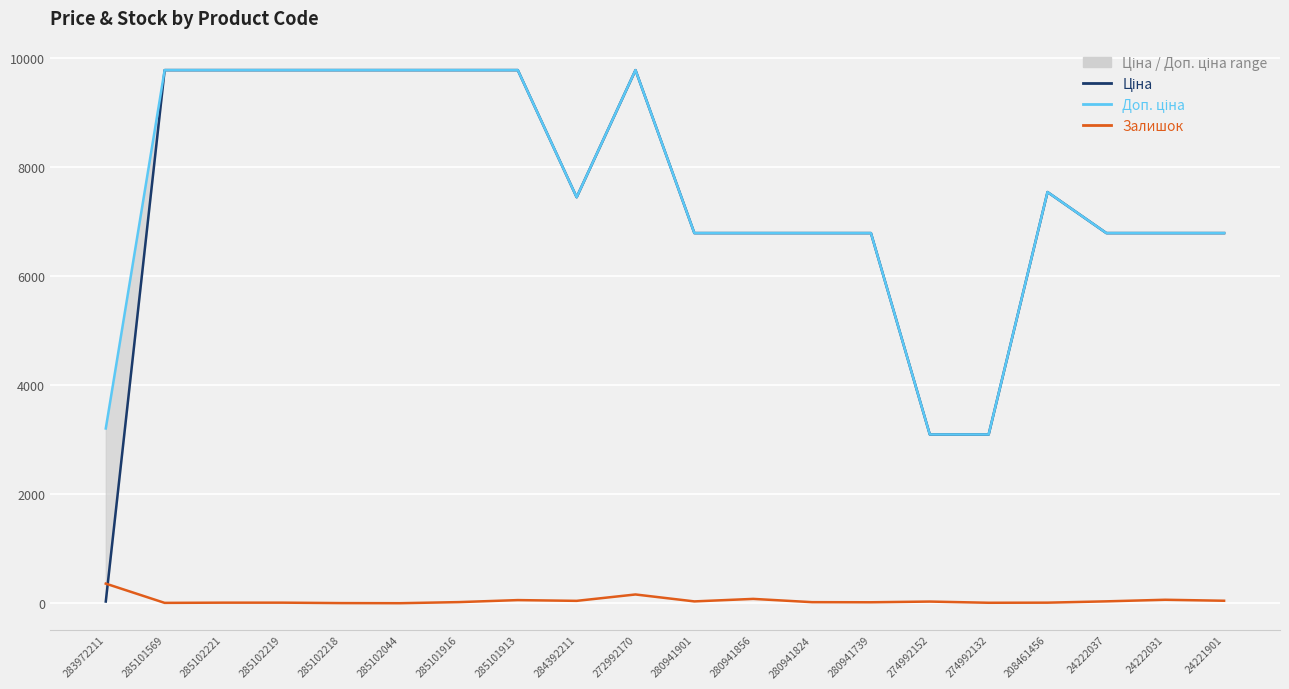

Which category has the lowest value across all series?

285102044